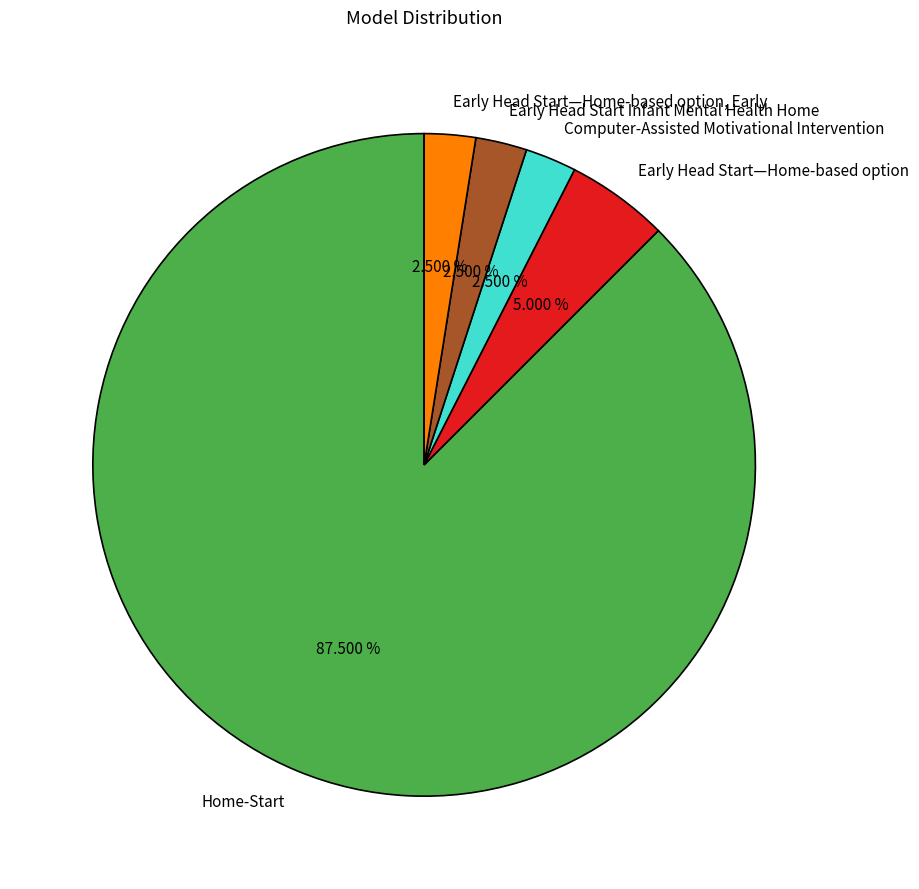

Is the sum of Early Head Start—Home-based option, Early and Early Head Start—Home-based option greater than half?

No